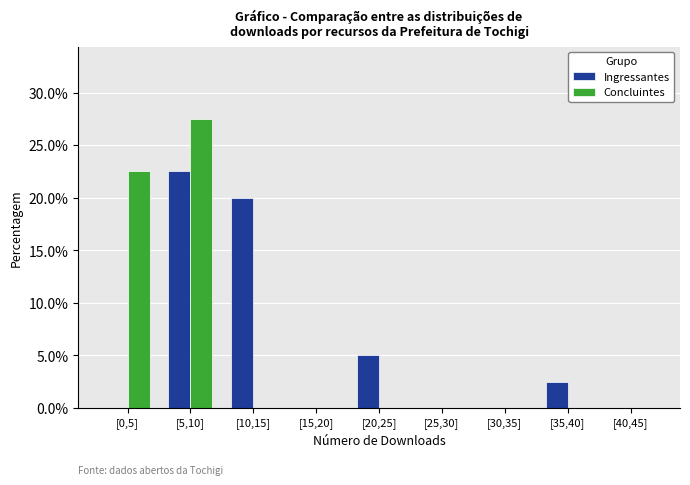

Reading left to right, list all the values displayed in this chart.

Ingressantes: [0,5]=0.0	[5,10]=22.5	[10,15]=20.0	[15,20]=0.0	[20,25]=5.0	[25,30]=0.0	[30,35]=0.0	[35,40]=2.5	[40,45]=0.0
Concluintes: [0,5]=22.5	[5,10]=27.5	[10,15]=0.0	[15,20]=0.0	[20,25]=0.0	[25,30]=0.0	[30,35]=0.0	[35,40]=0.0	[40,45]=0.0